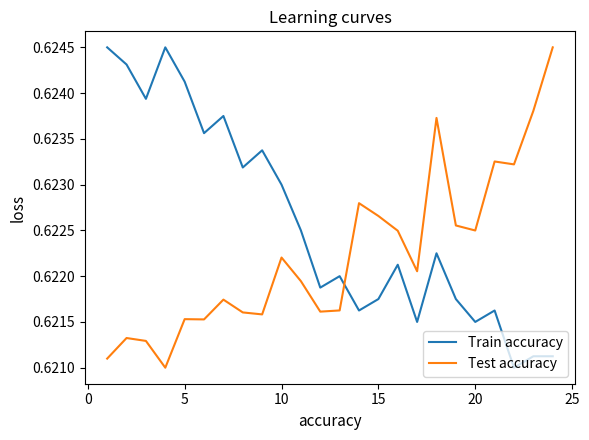

Is this an area chart (filled region under the line)?

No